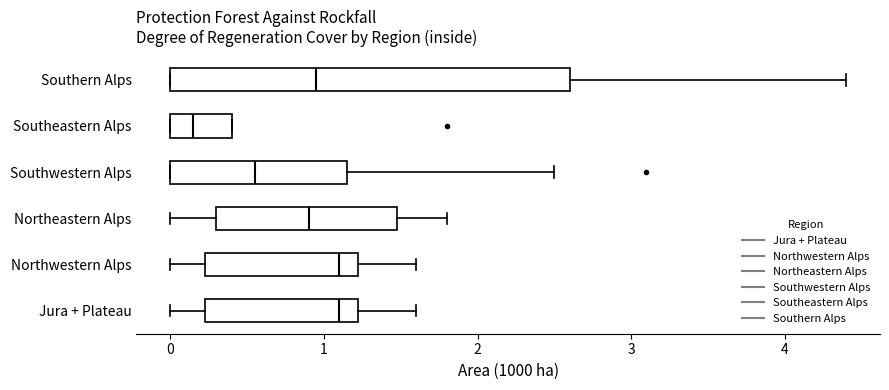

Where does the right whisker of the box for Southwestern Alps end on the x-axis? The values are not printed on the chart, so give them approximately, as read against the axis.

2.5